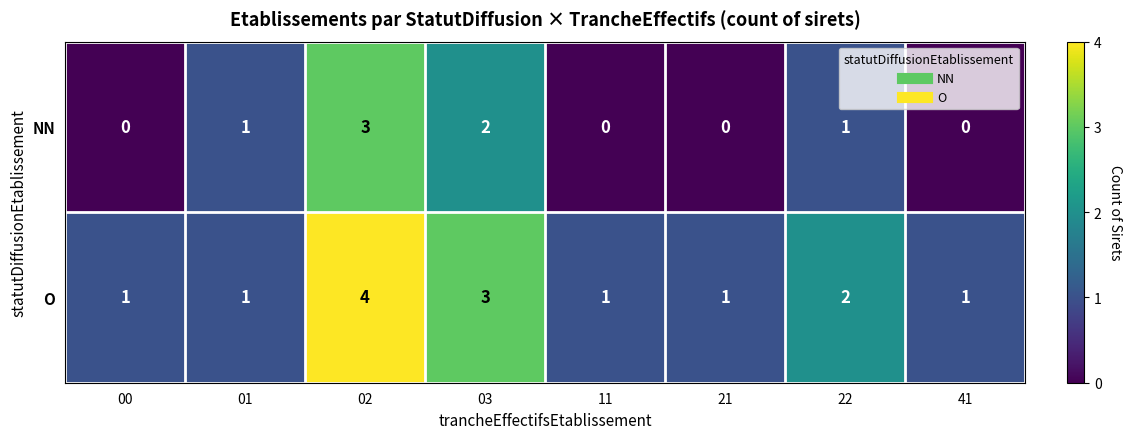

How many data points does each series have?

8